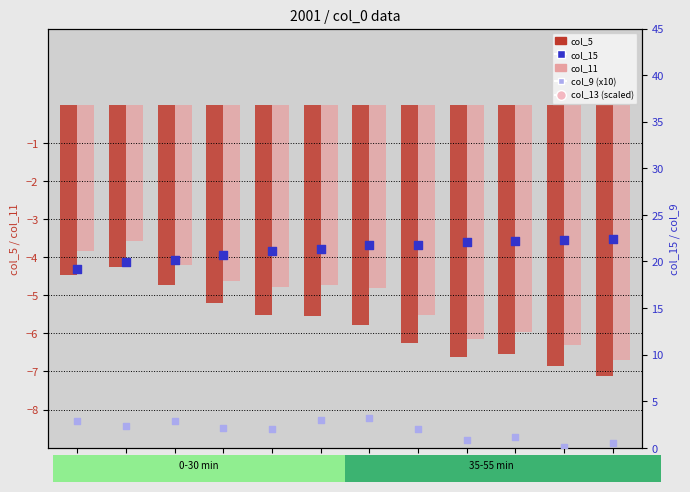

Which series has the largest Y range (max minus min)?

col_15